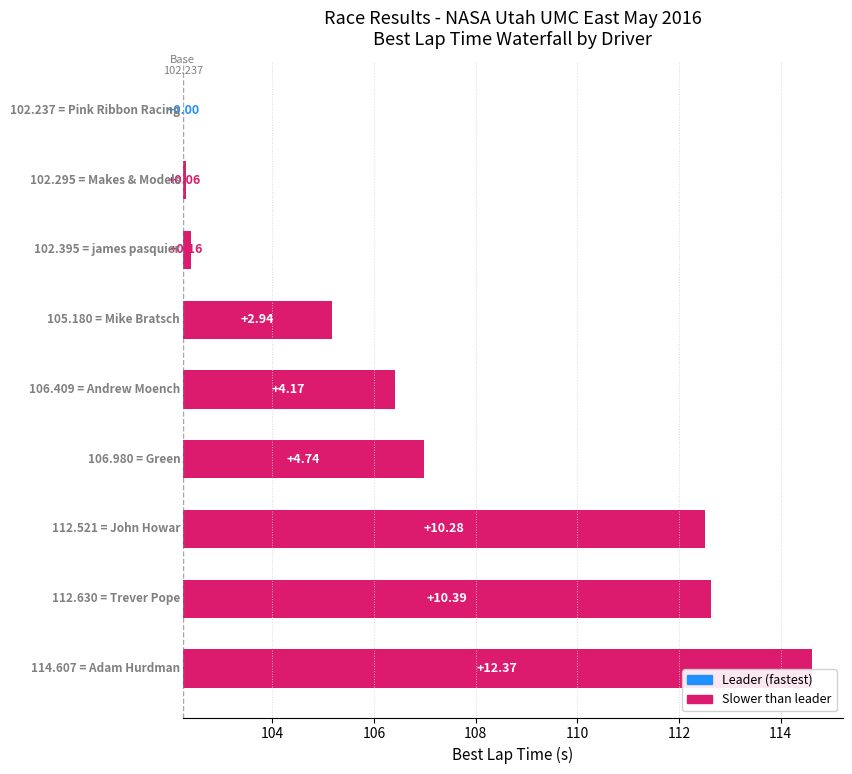

Reading left to right, extract all data points from this chart.

0.0	0.1	0.2	2.9	4.2	4.7	10.3	10.4	12.4